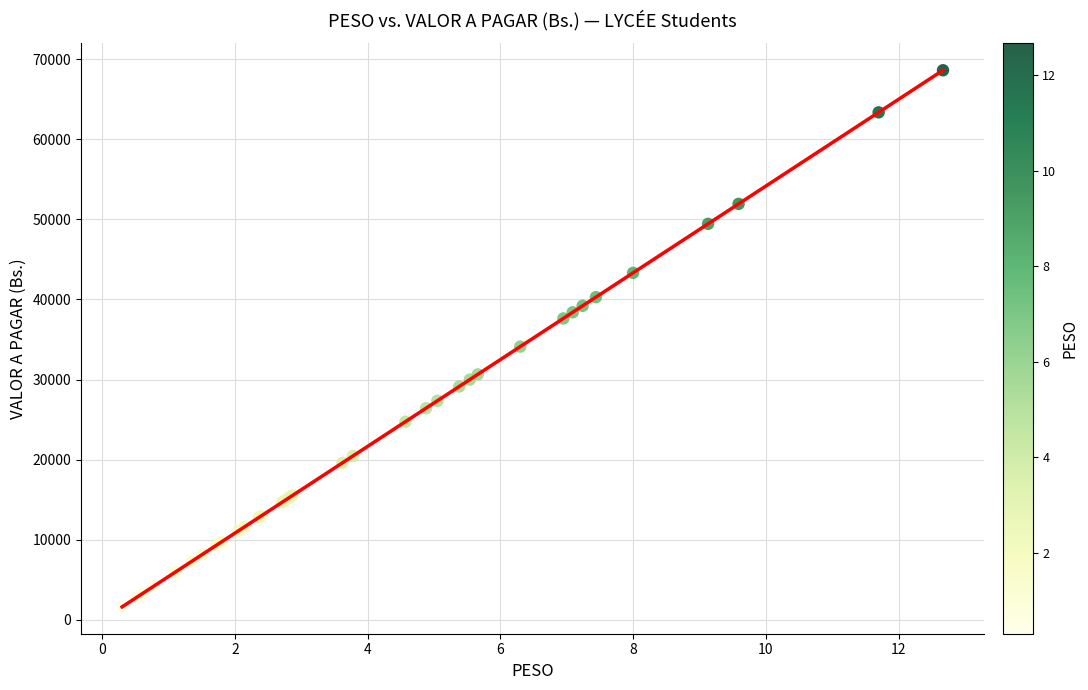

What Y value in the scatter plot is closest to 35113?

34112.2